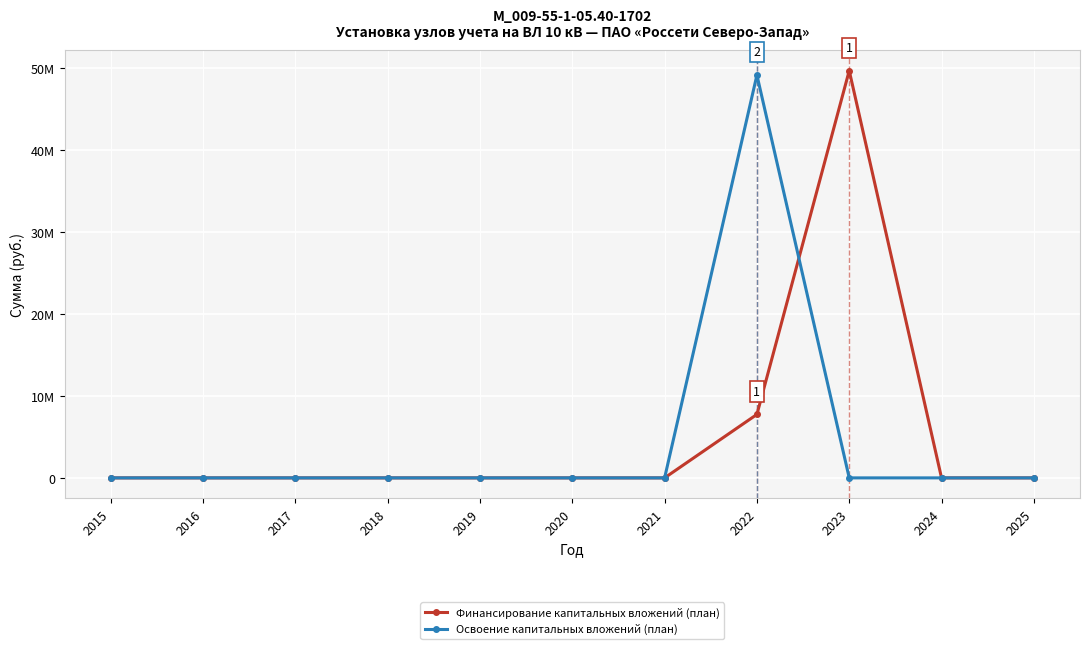

List the series in order of their overall mean, lowest first.

Освоение капитальных вложений (план), Финансирование капитальных вложений (план)